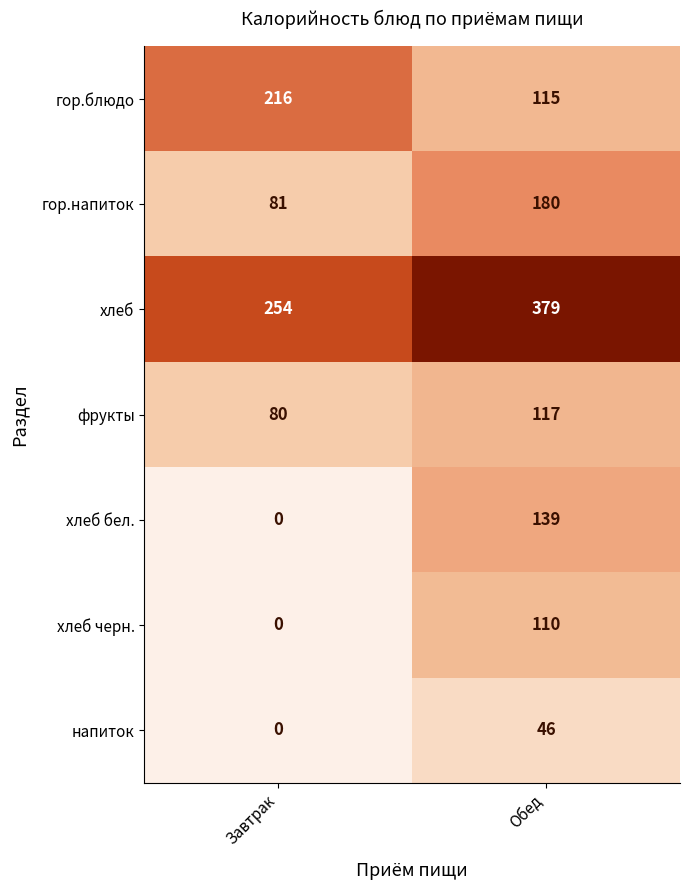

List the labels in order of хлеб черн. value, largest first.

Обед, Завтрак